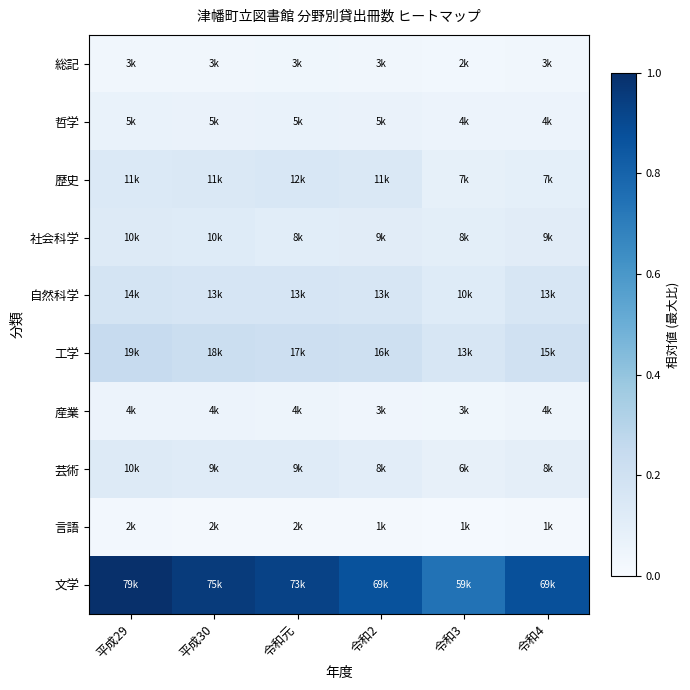

What is the total value across all series at 令和4?

1.7